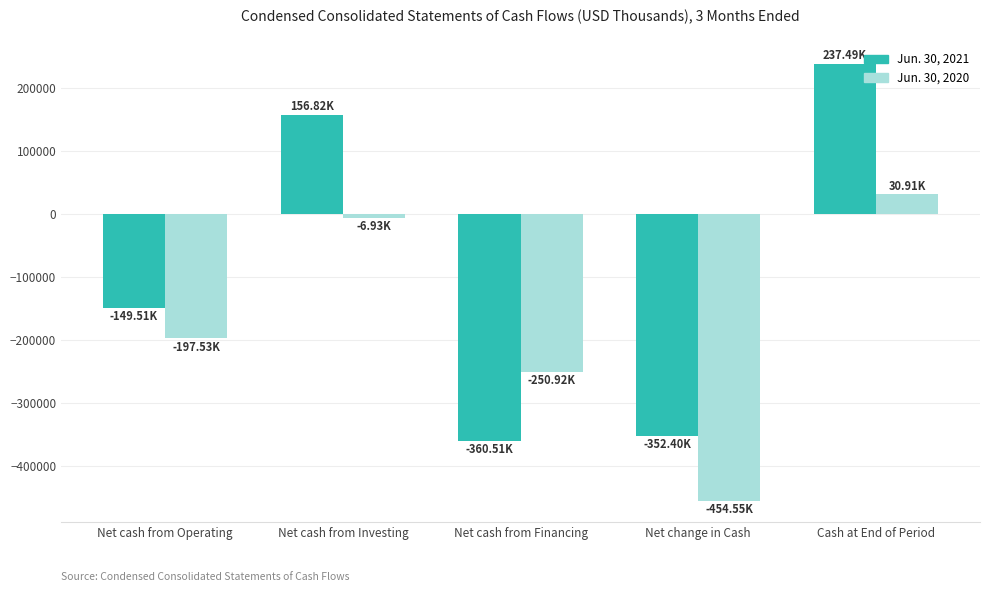

At which label is Jun. 30, 2021 closest to -61513?

Net cash from Operating